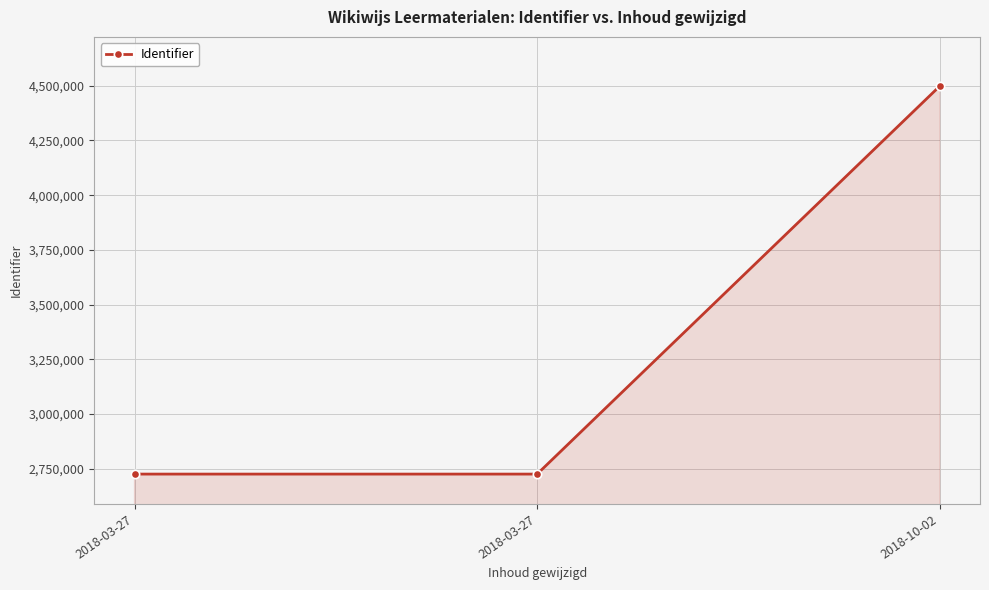

What value does the data have at 2018-03-27, to the nearest 50?

2726100